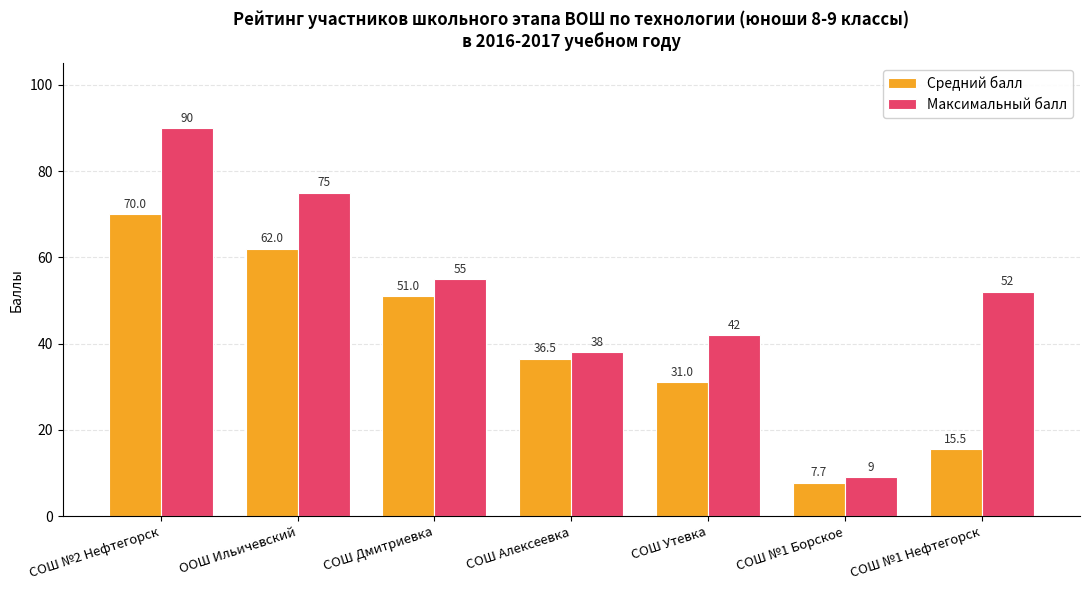

What is the difference between the highest and lowest values at ООШ Ильичевский?

13.0